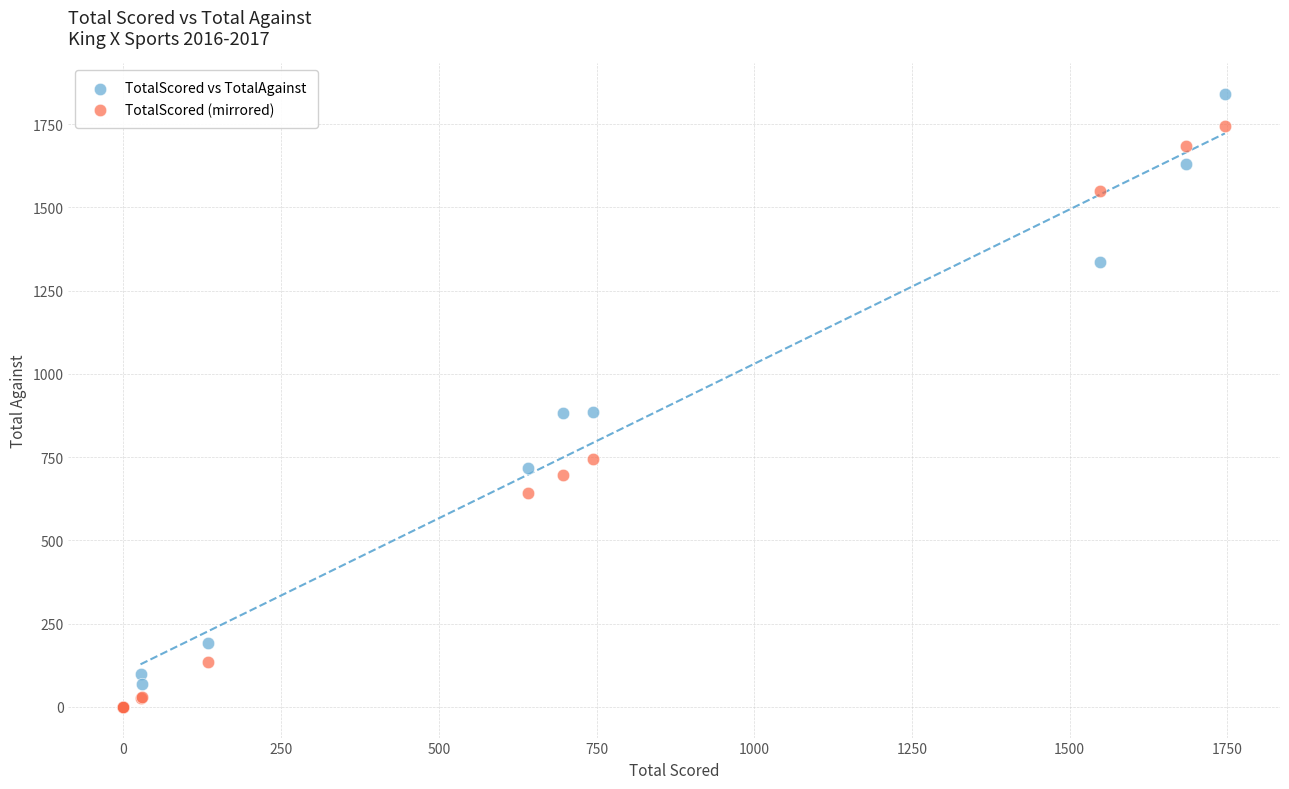

Which series contains the highest Y value?

TotalScored vs TotalAgainst